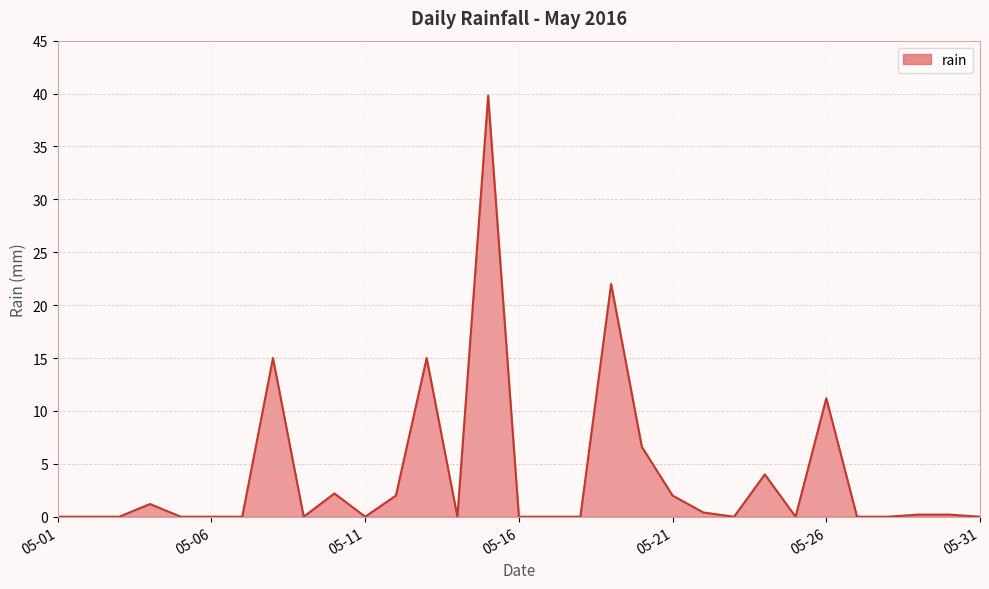

Reading left to right, transcribe all the data shown in this chart.

0.0	0.0	0.0	1.2	0.0	0.0	0.0	15.0	0.0	2.2	0.0	2.0	15.0	0.0	39.8	0.0	0.0	0.0	22.0	6.6	2.0	0.4	0.0	4.0	0.0	11.2	0.0	0.0	0.2	0.2	0.0